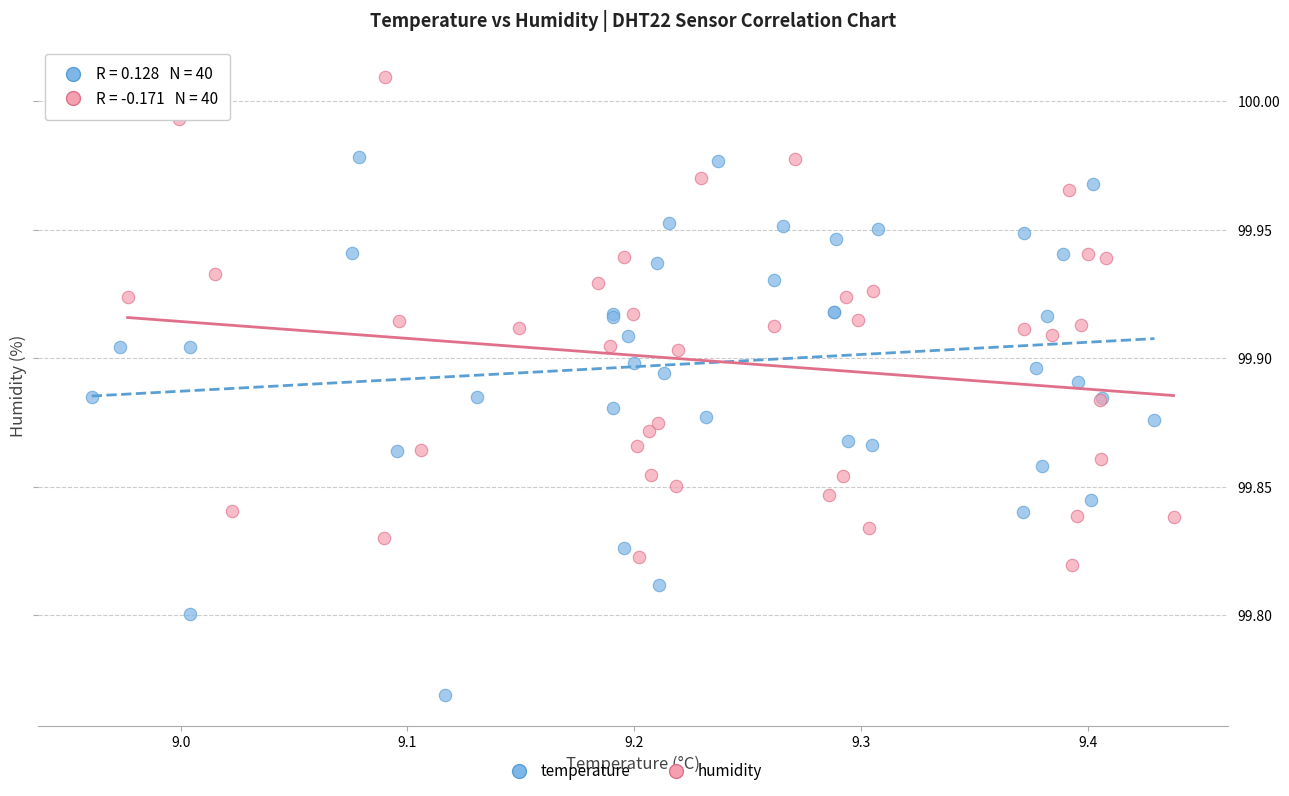

Which series has the widest spread of Y values?

temperature